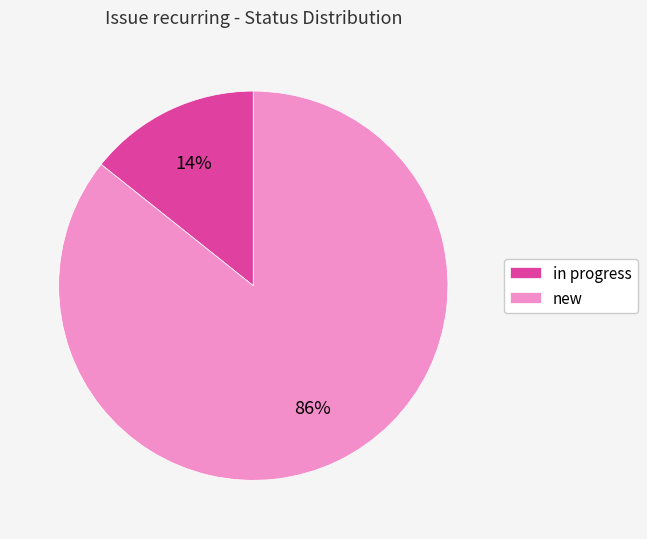

What percentage is the in progress slice, to the nearest percent?

14%